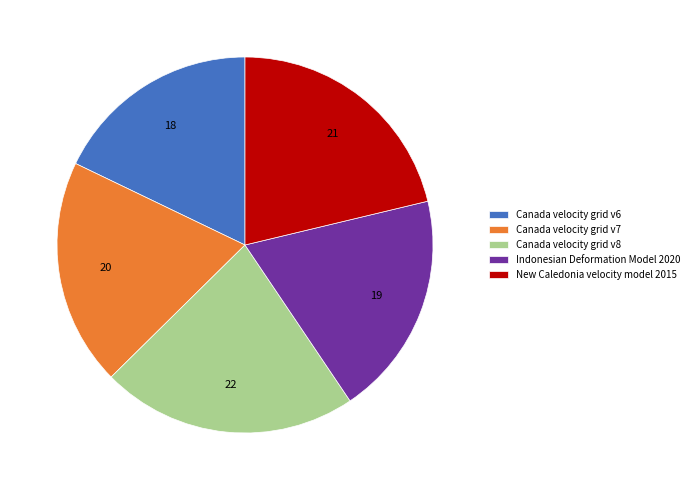

The Canada velocity grid v8 slice represents 22% of the pie. True or false?

True